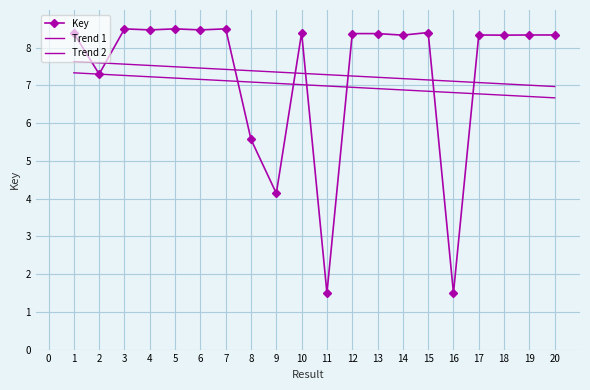

What is the approximate value at 14?

8.3